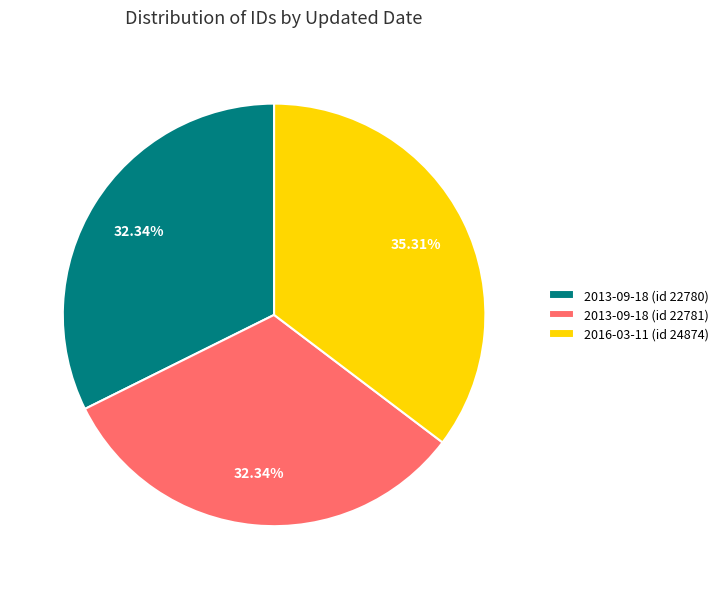

How much of the chart is everything except 2016-03-11 (id 24874)?

64.7%